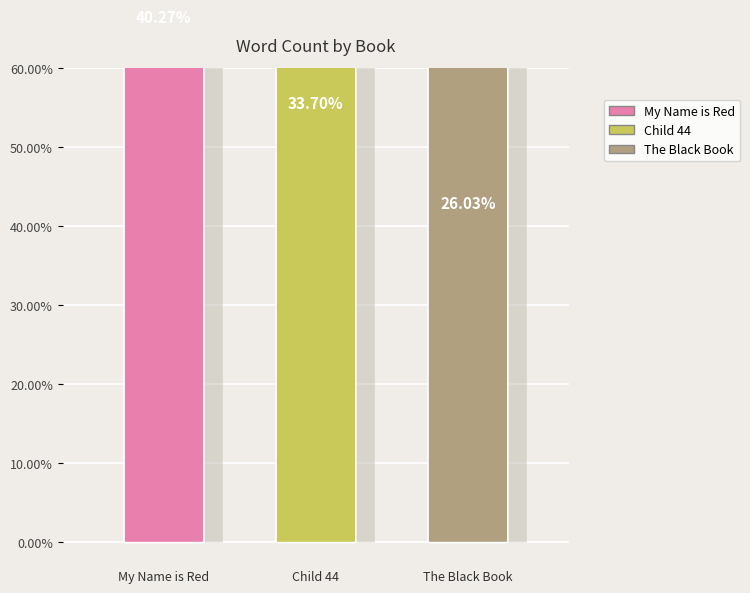

Which has a higher value, The Black Book or Child 44?

Child 44